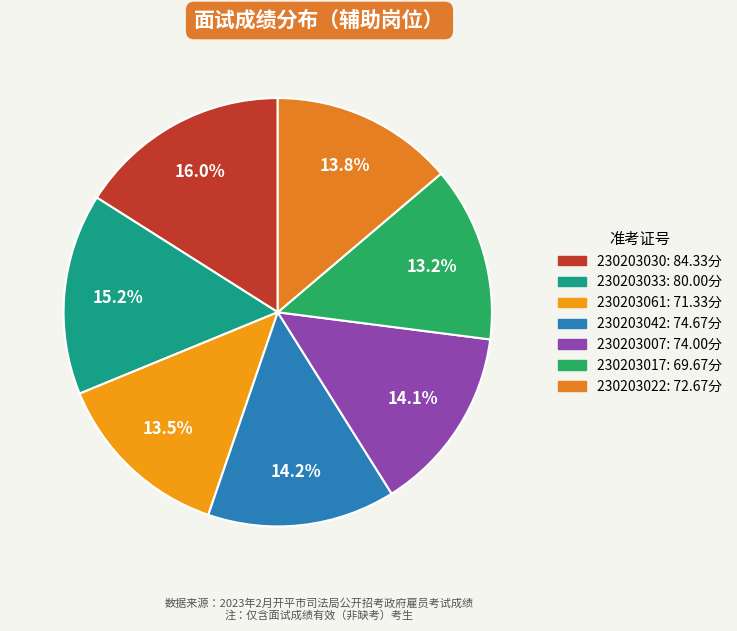

True or false: 230203061 accounts for 14% of the total.

True